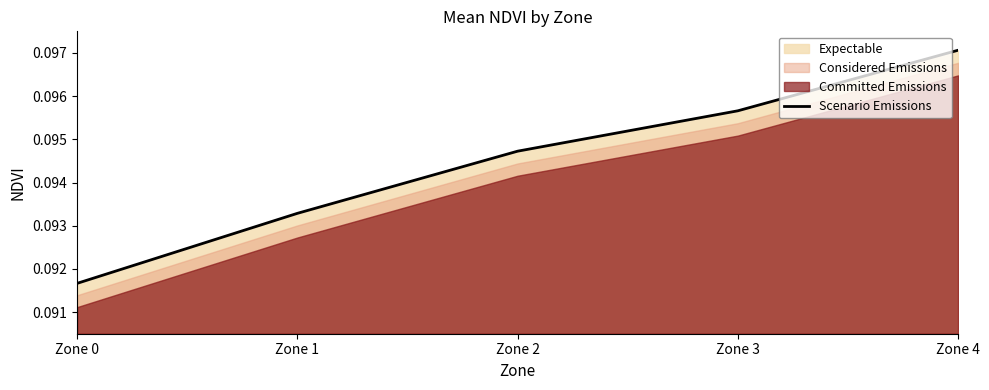

Which category has the lowest value across all series?

Zone 0